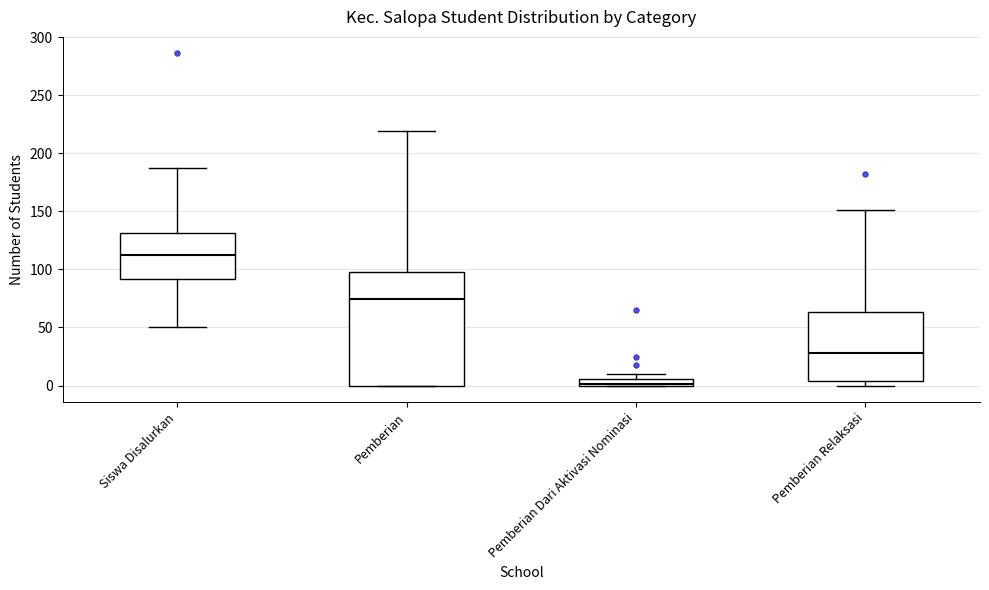

Where does the median line of the box for Pemberian sit on the y-axis? The values are not printed on the chart, so give them approximately, as read against the axis.

75